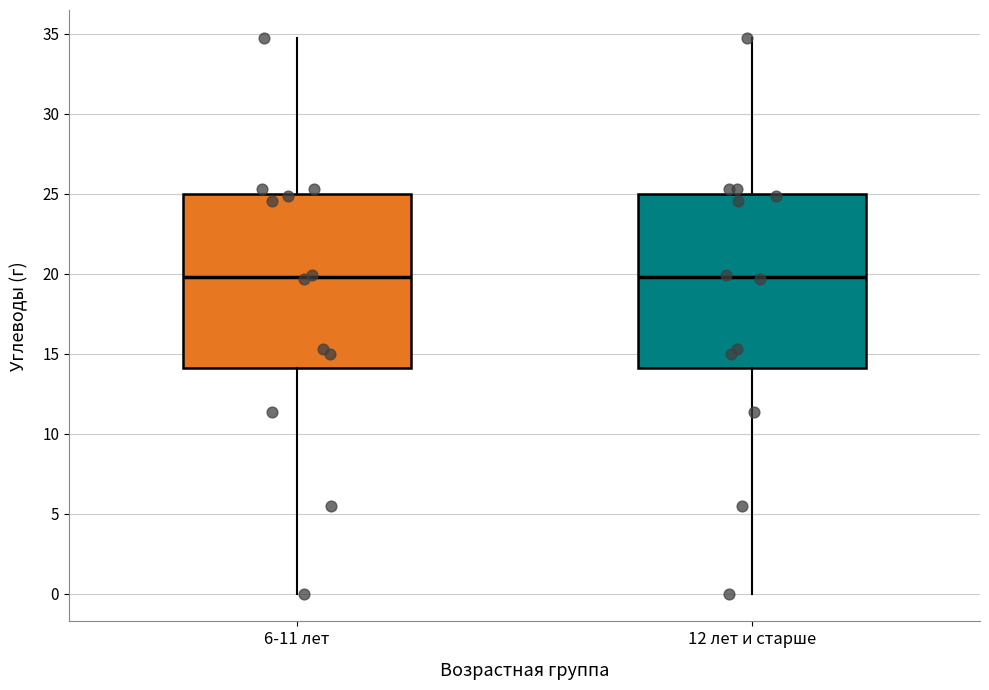

Where is the lower edge of the box for 6-11 лет on the y-axis? The values are not printed on the chart, so give them approximately, as read against the axis.

14.0